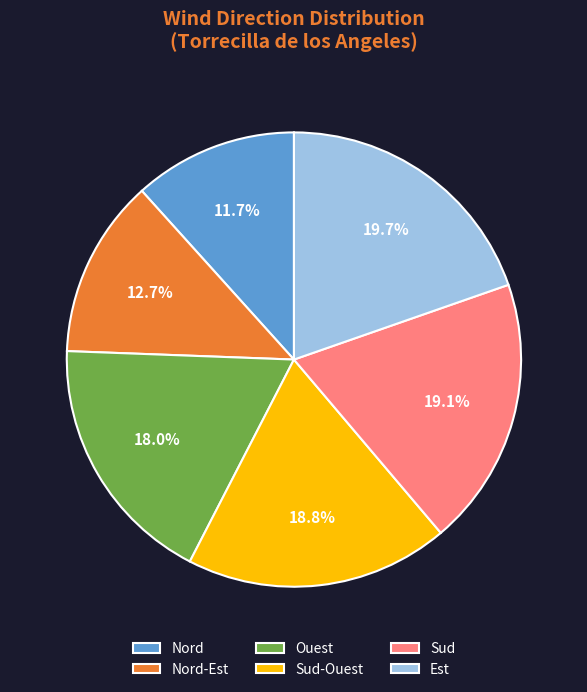

Is it true that Nord is 4% of the pie?

False